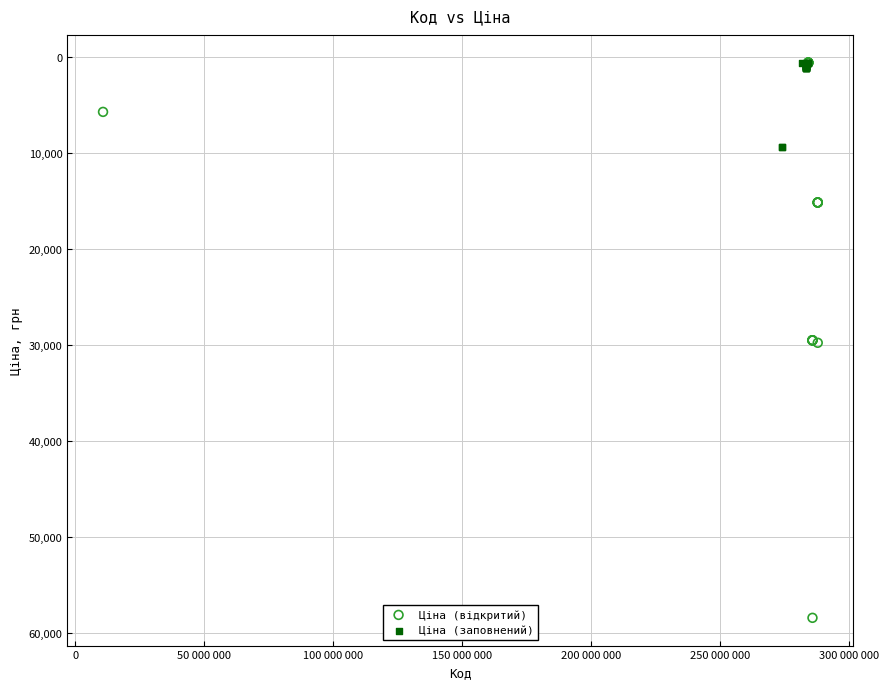

What are all the series names shown in the legend?

Ціна (відкритий), Ціна (заповнений)